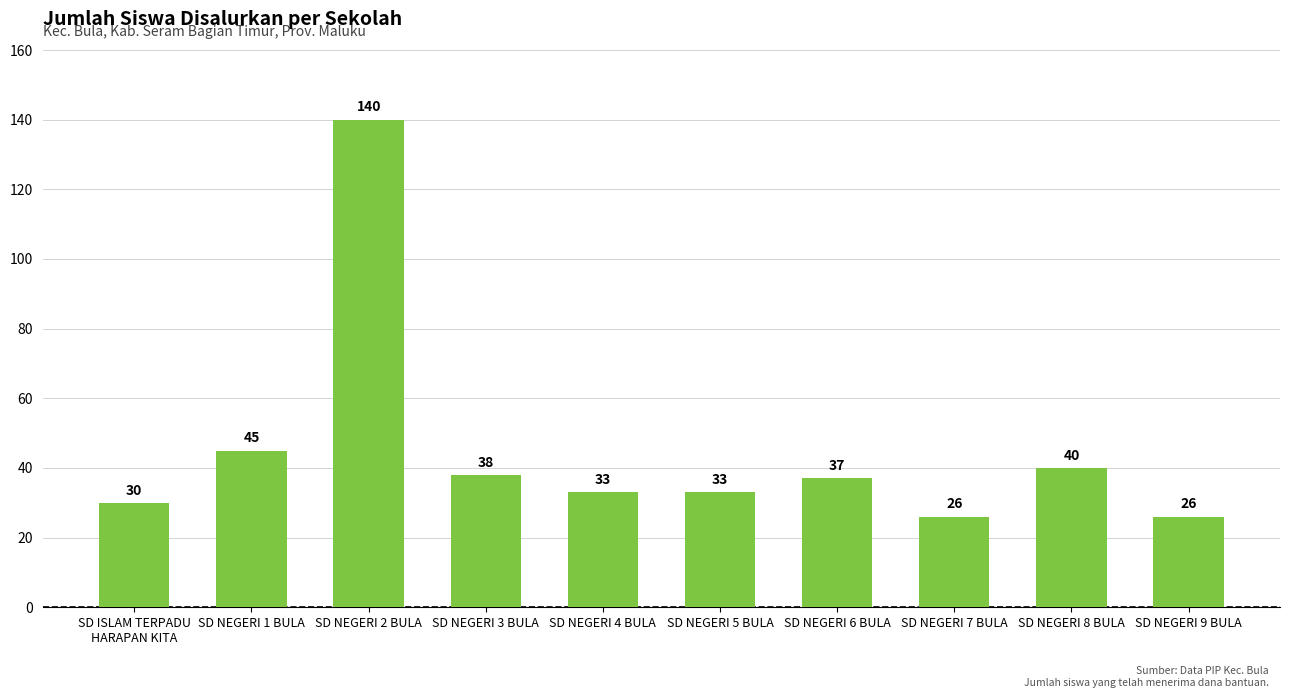

What is the difference between the maximum and second lowest values?

114